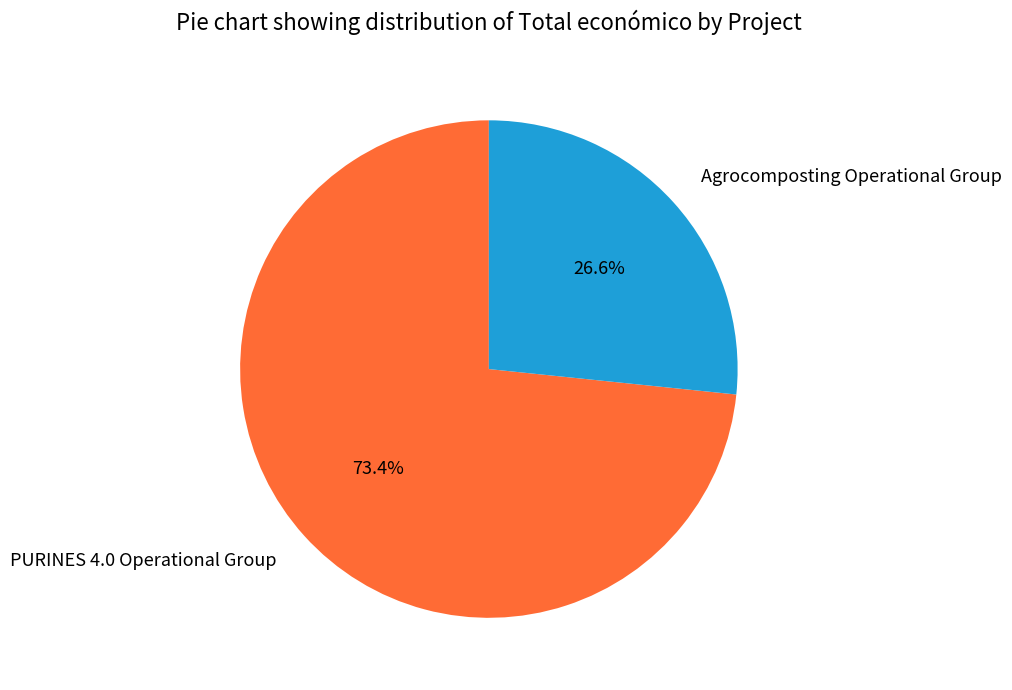

Which slice is the largest?

PURINES 4.0 Operational Group